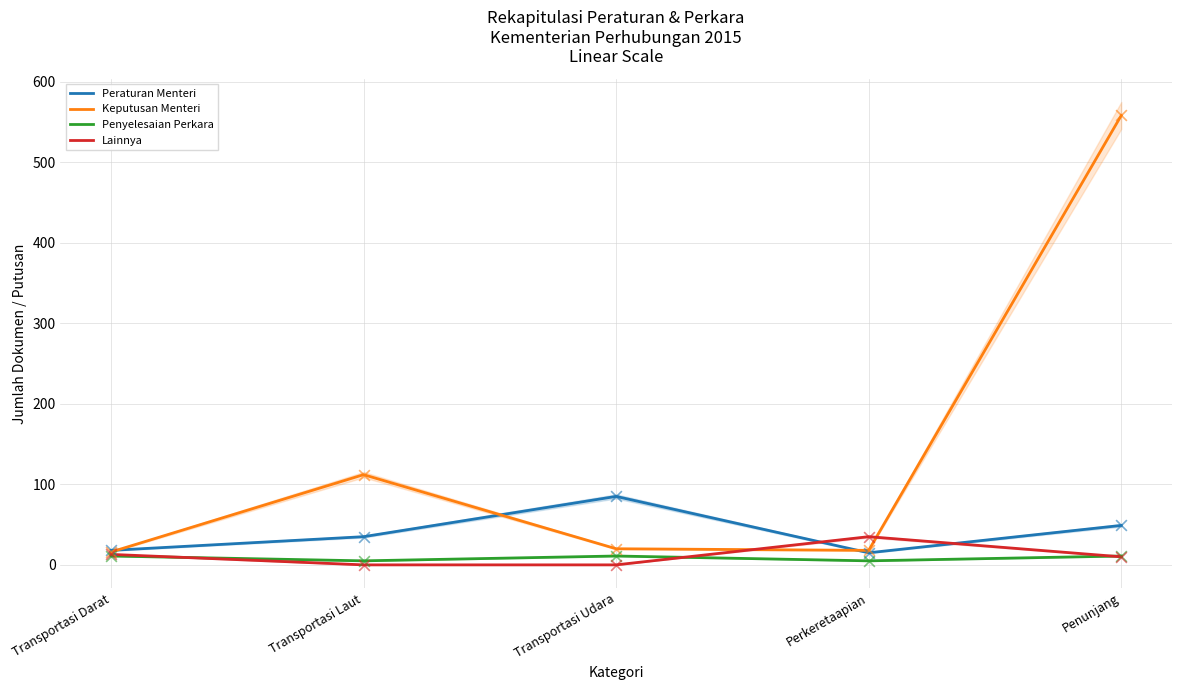

Which series has the largest total across all categories?

Keputusan Menteri